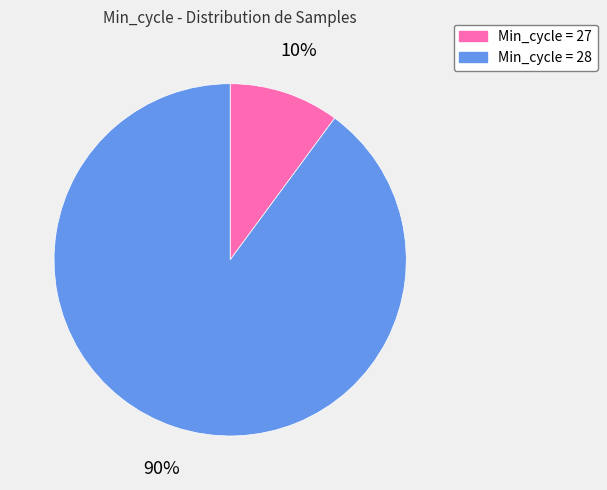

To the nearest percent, what is the average slice percentage?

50%